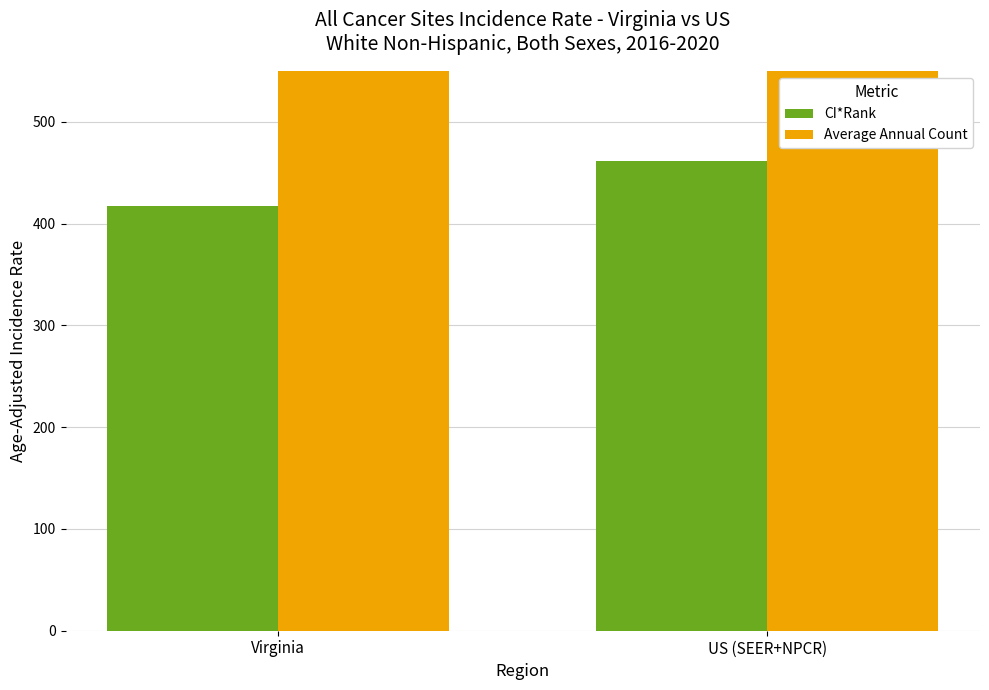

The CI*Rank series shows 107.8 at US (SEER+NPCR). True or false?

False